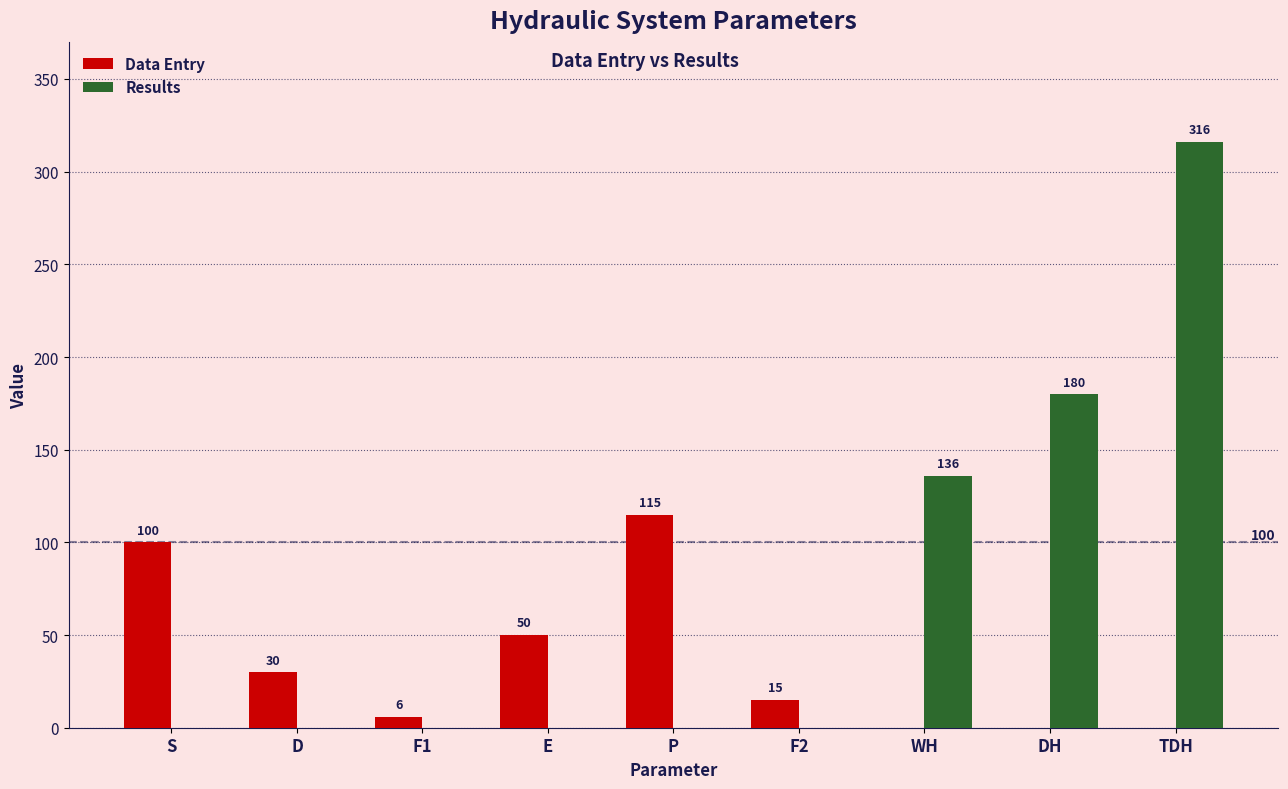

What is the sum of the Data Entry values at TDH and S?

100